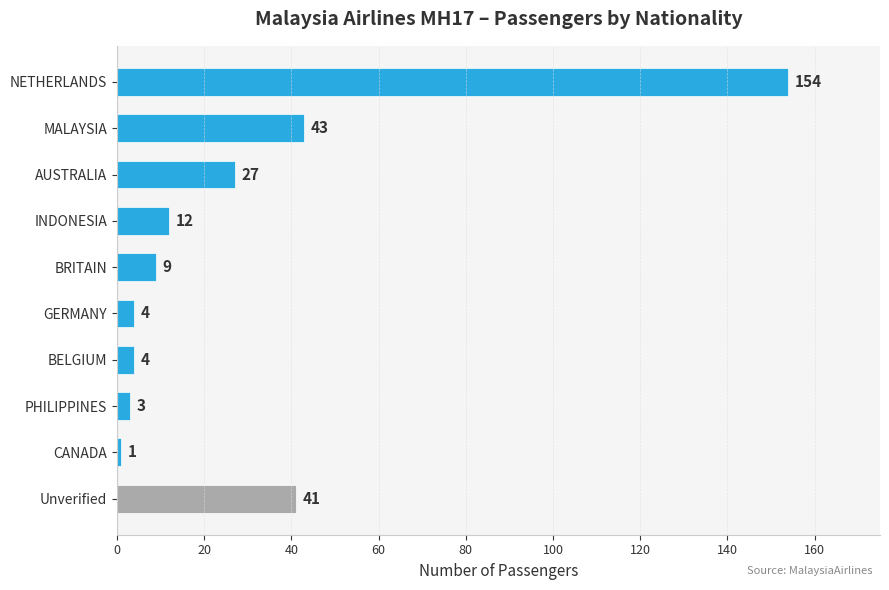

What is the smallest value displayed?

1